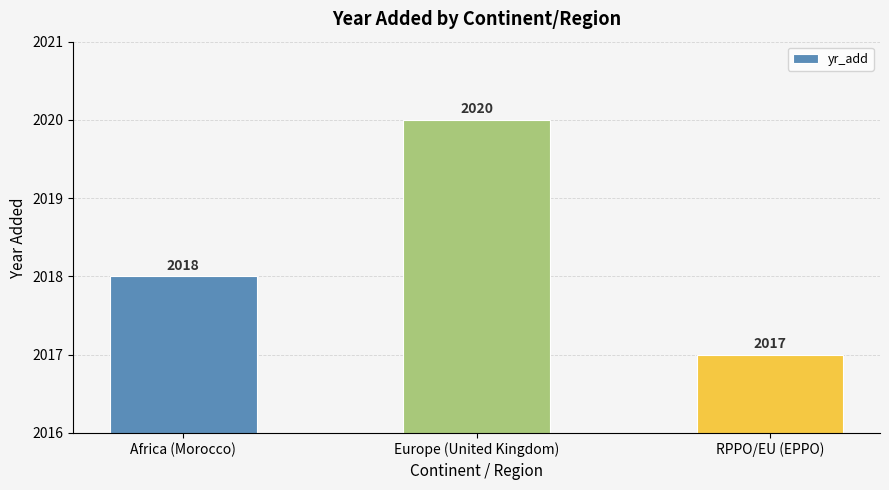

How many values are between 2017 and 2020?

3